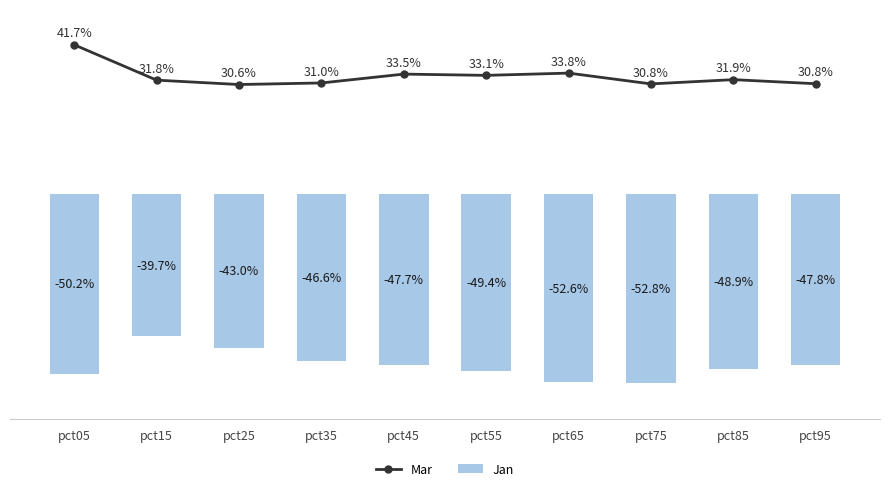

At which label does Mar reach its minimum?

pct25